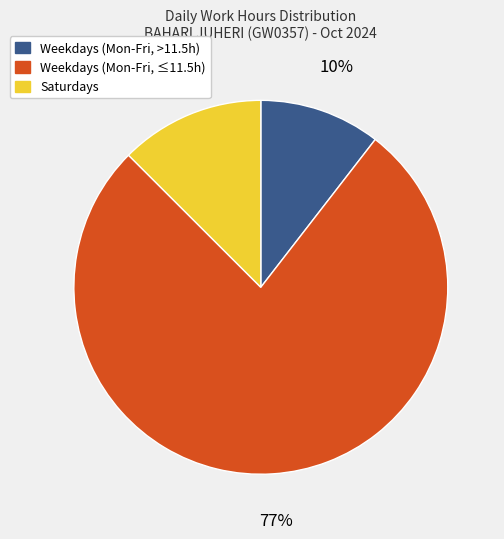

Which slice is the largest?

Weekdays (Mon-Fri, ≤11.5h)